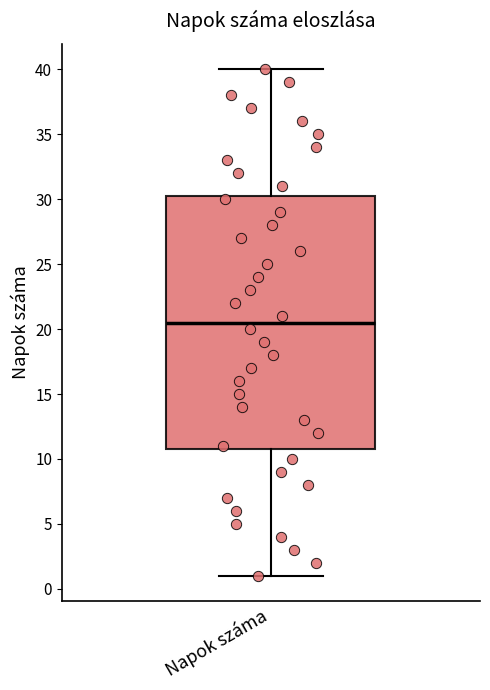

Where does the median line of the box for Napok száma sit on the y-axis? The values are not printed on the chart, so give them approximately, as read against the axis.

20.5